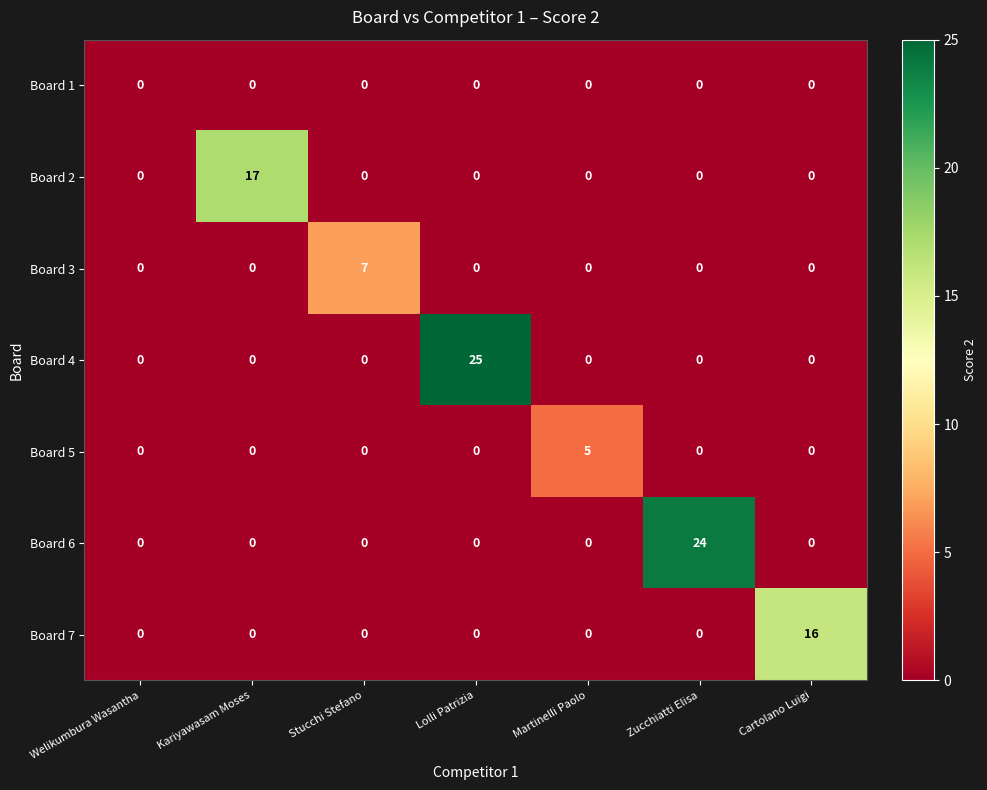

What is the difference between the highest and lowest values at Lolli Patrizia?

25